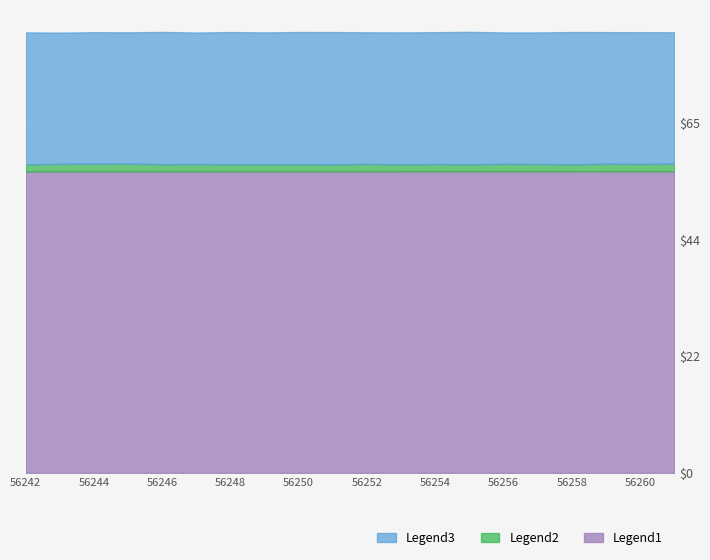

What is the highest value of the Legend1 series?

56.3